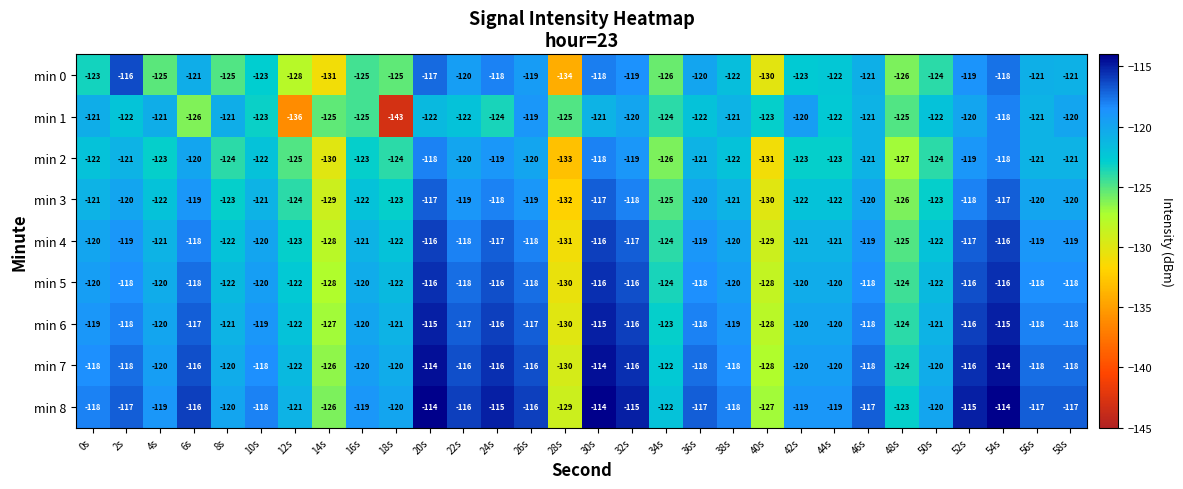

Which series has the widest spread of values?

min 1